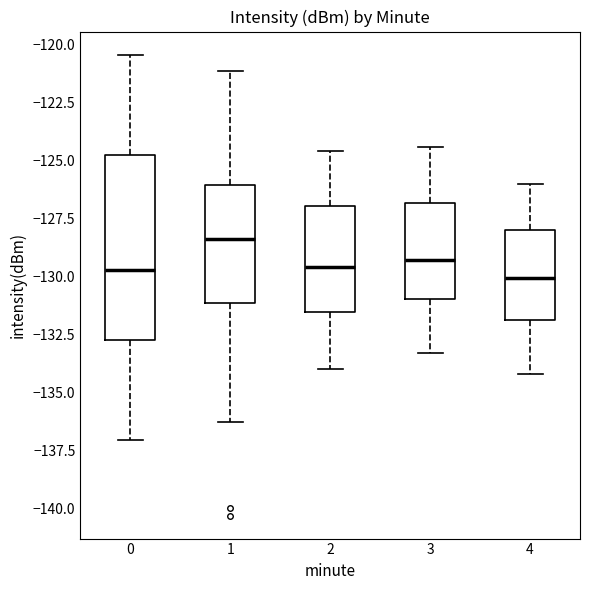

Reading left to right, read every box against the y-axis: the position of its median line, the range the box covers, and the ends of its whiskers. The values are not printed on the chart, so give them approximately, as read against the axis.

0: median -129.5, box -133.0 to -125.0, whiskers -137.0 to -120.5
1: median -128.5, box -131.0 to -126.0, whiskers -136.5 to -121.0
2: median -129.5, box -131.5 to -127.0, whiskers -134.0 to -124.5
3: median -129.5, box -131.0 to -127.0, whiskers -133.5 to -124.5
4: median -130.0, box -132.0 to -128.0, whiskers -134.0 to -126.0